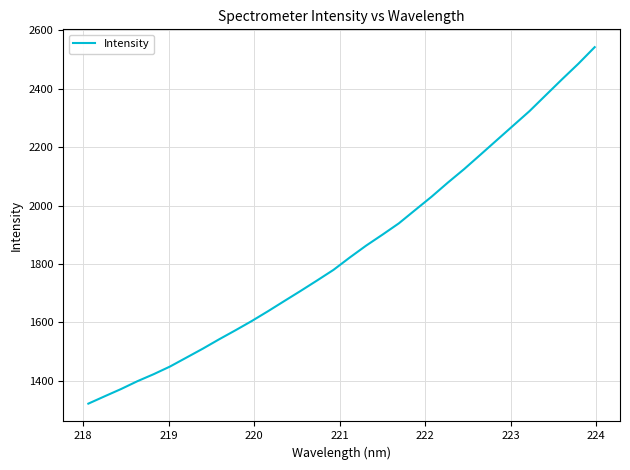

What is the greatest value displayed?

2542.9